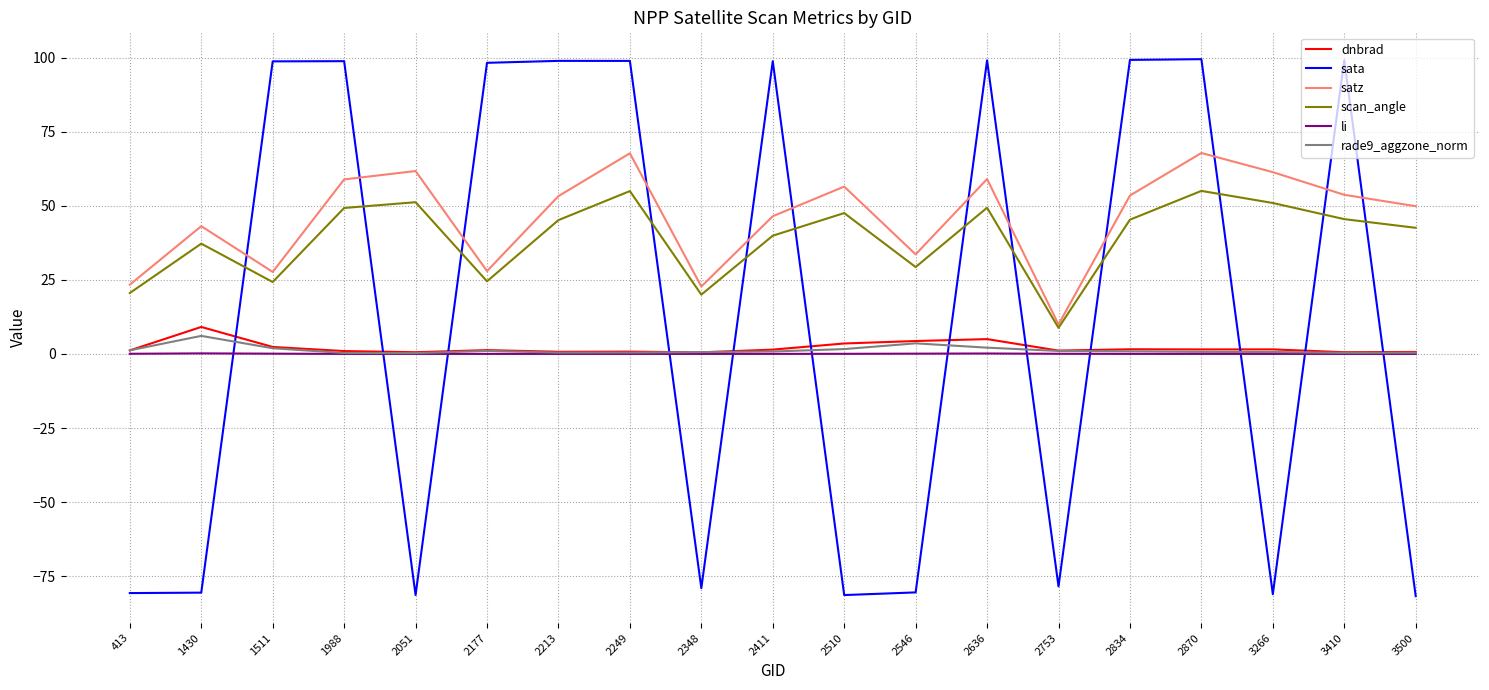

What are all the series names shown in the legend?

dnbrad, sata, satz, scan_angle, li, rade9_aggzone_norm